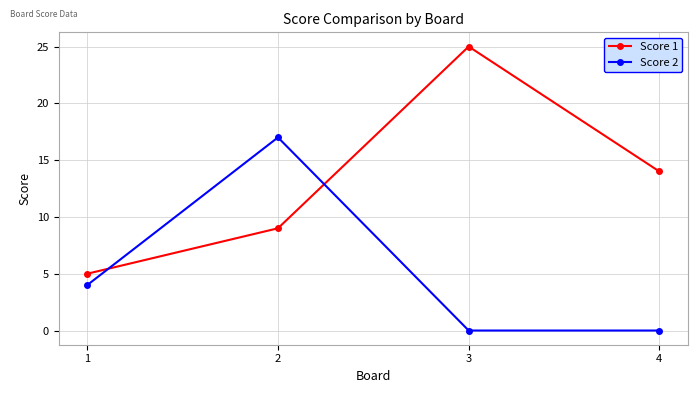

True or false: Score 1 has a value of 9 at 1.

False